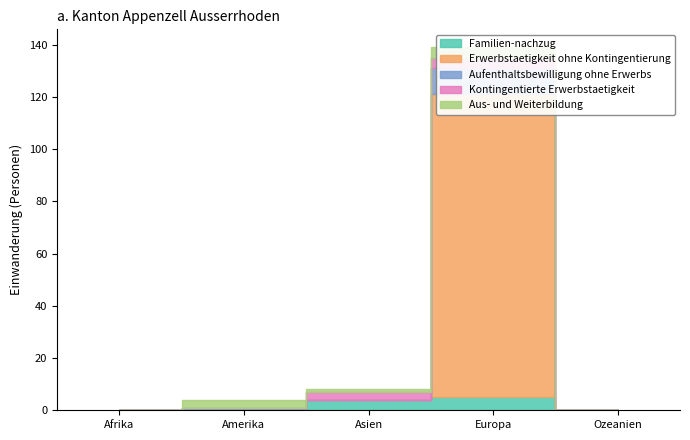

What is the average value of the Familien-nachzug series?

2